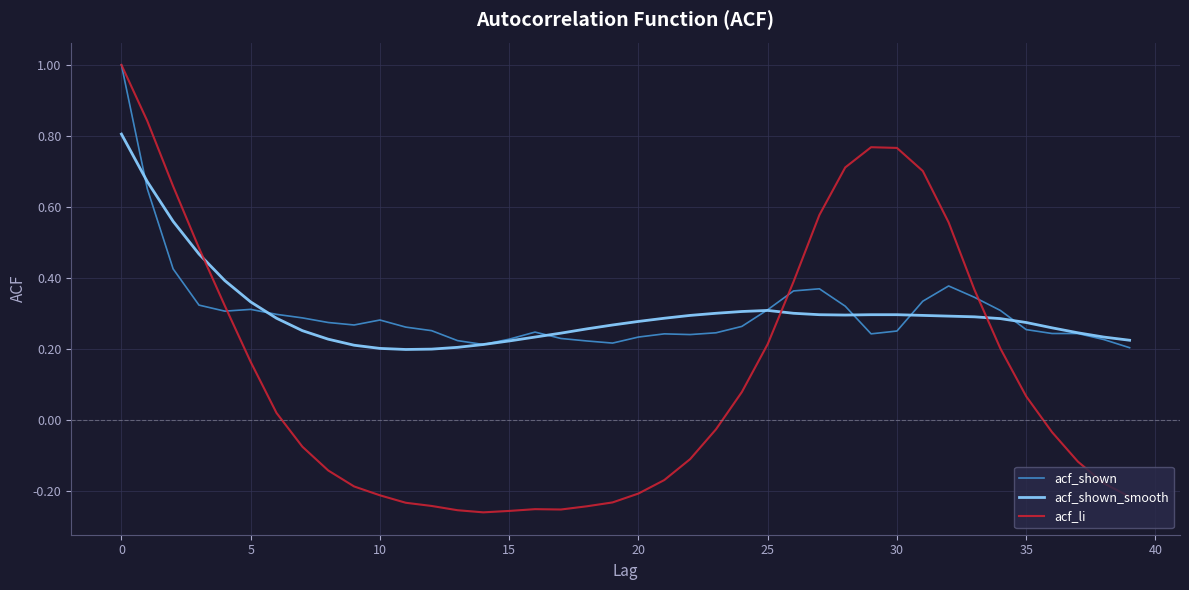

Which series has the widest spread of values?

acf_li